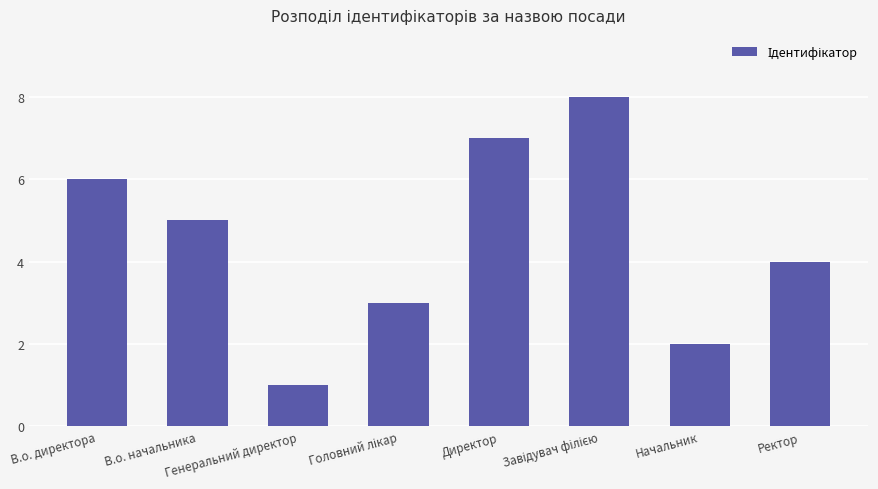

What is the smallest value displayed?

1